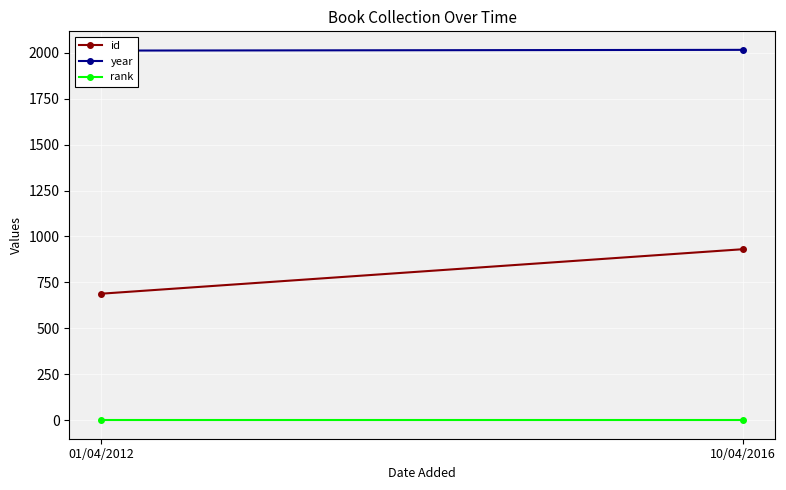

Reading left to right, transcribe all the data shown in this chart.

id: 689	931
year: 2011	2015
rank: 1	1